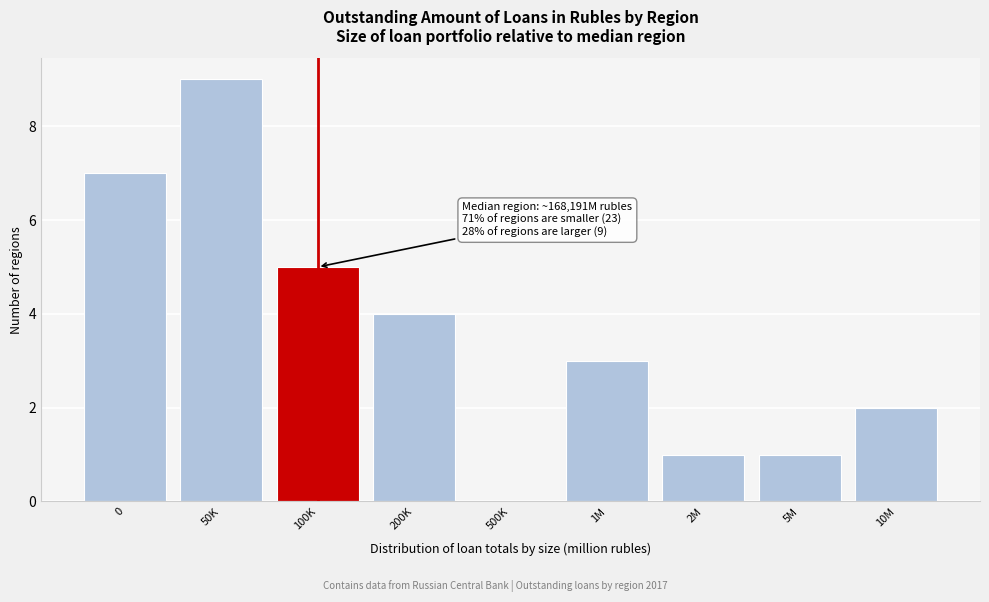

Reading left to right, list all the values displayed in this chart.

0=7	50K=9	100K=5	200K=4	500K=0	1M=3	2M=1	5M=1	10M=2